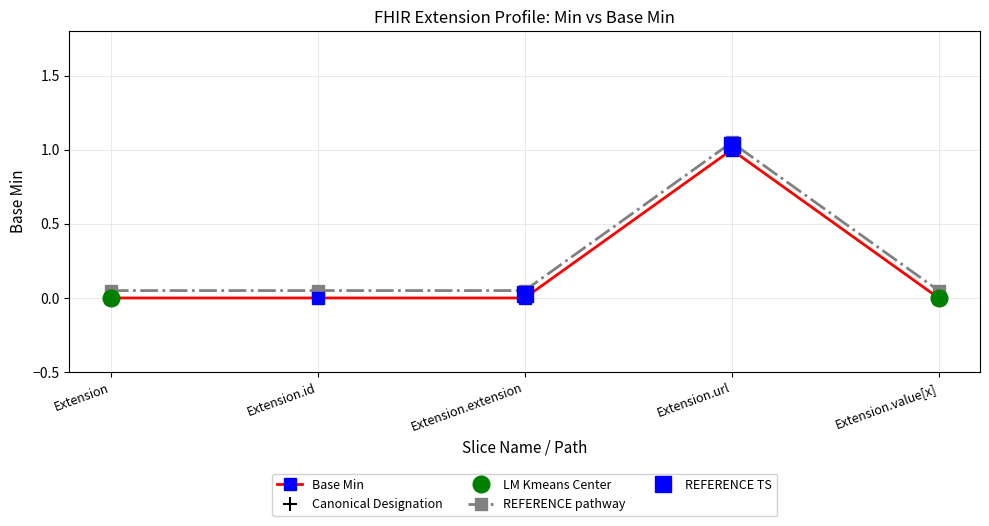

Where is the data nearest to the value 0?

Extension